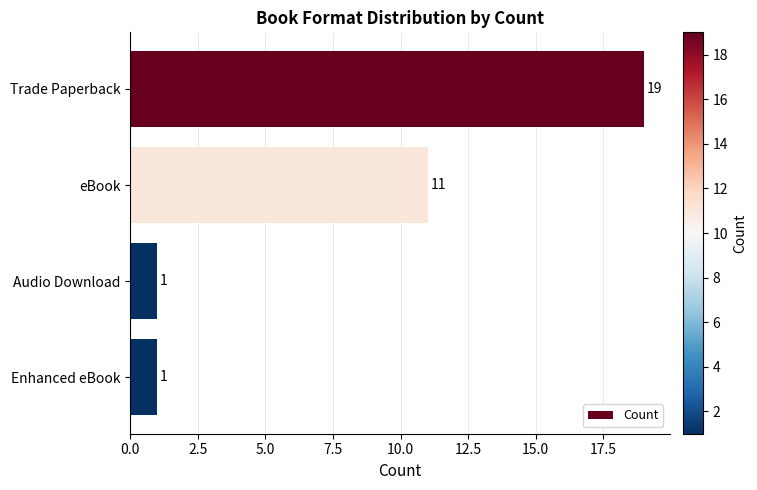

What is the difference between the maximum and minimum values?

18